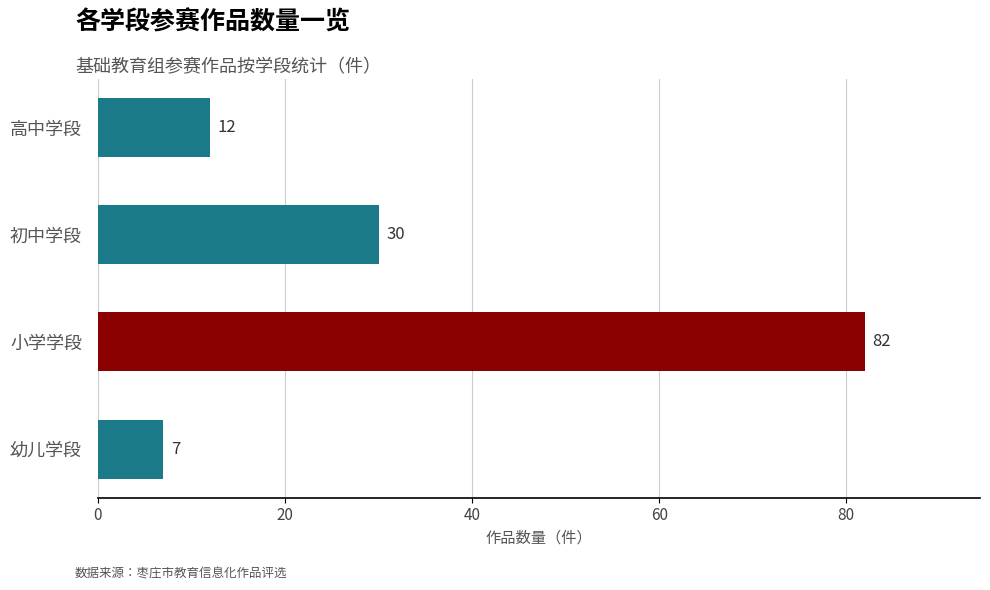

What is the sum of all values?

131